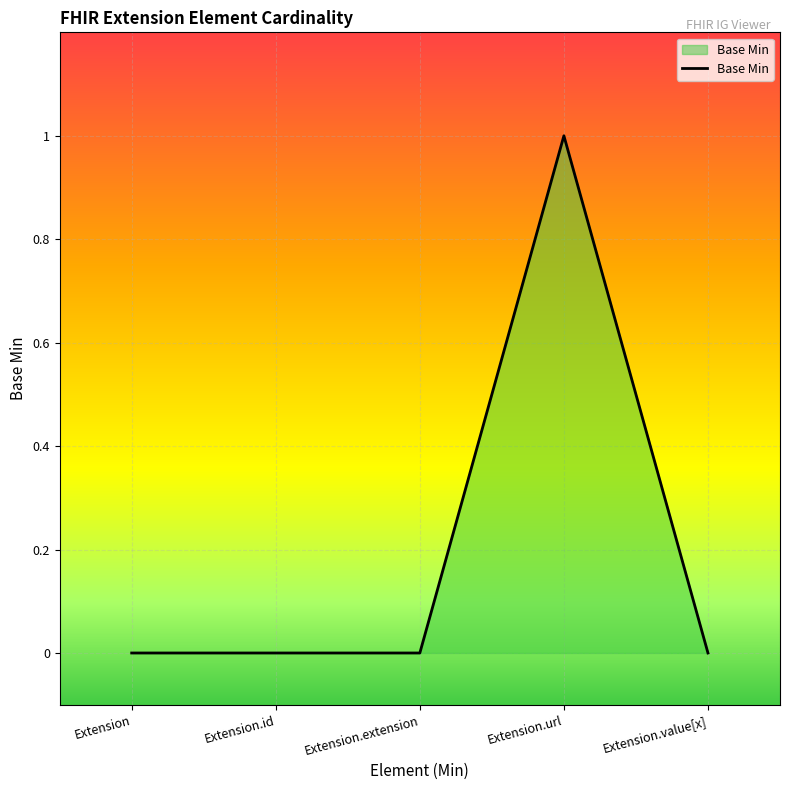

How many lines are shown in the chart?

1